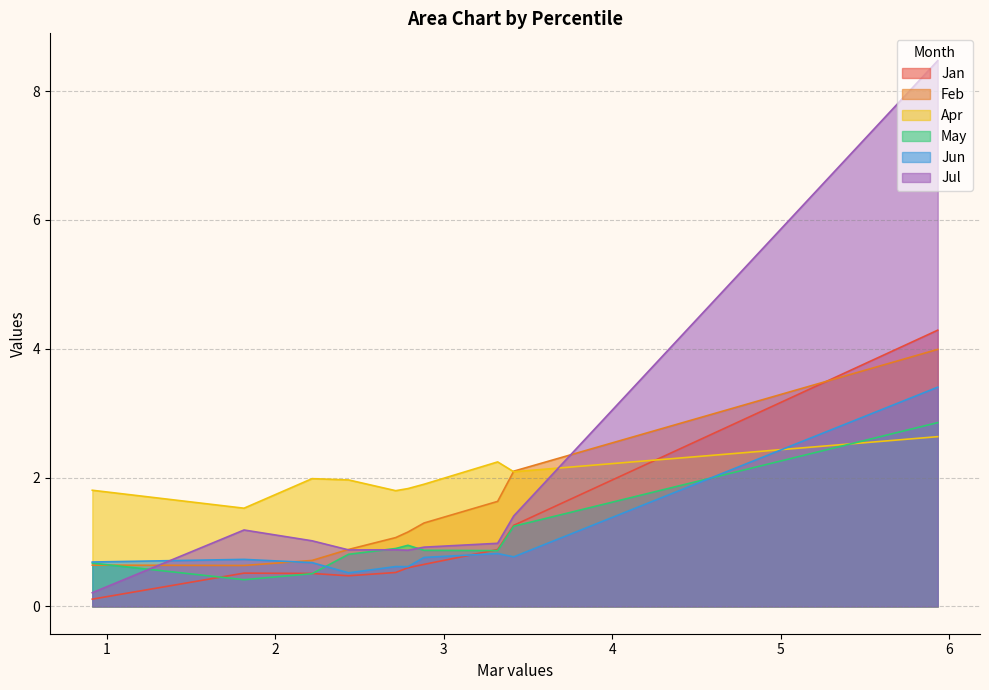

What is the maximum value shown in the chart?

8.5